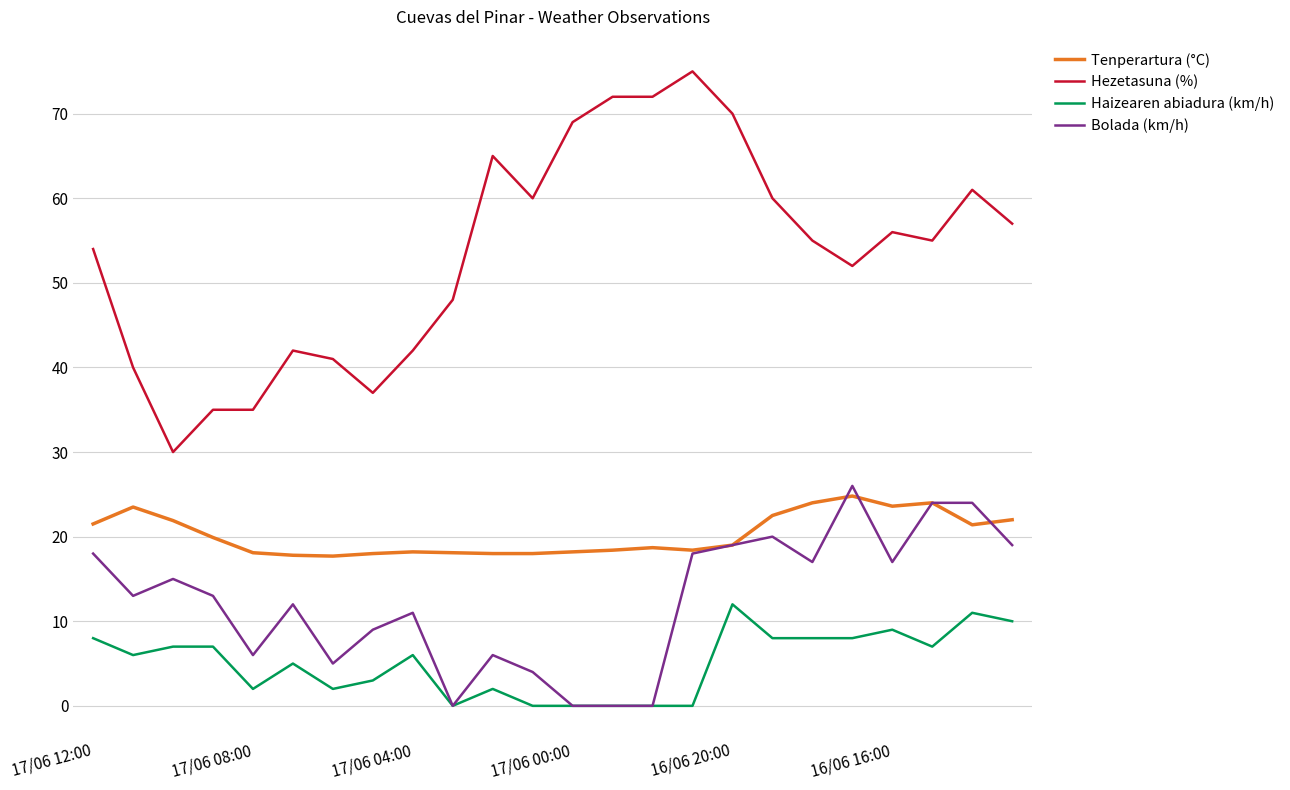

List the series in order of their overall mean, highest first.

Hezetasuna (%), Tenperartura (°C), Bolada (km/h), Haizearen abiadura (km/h)